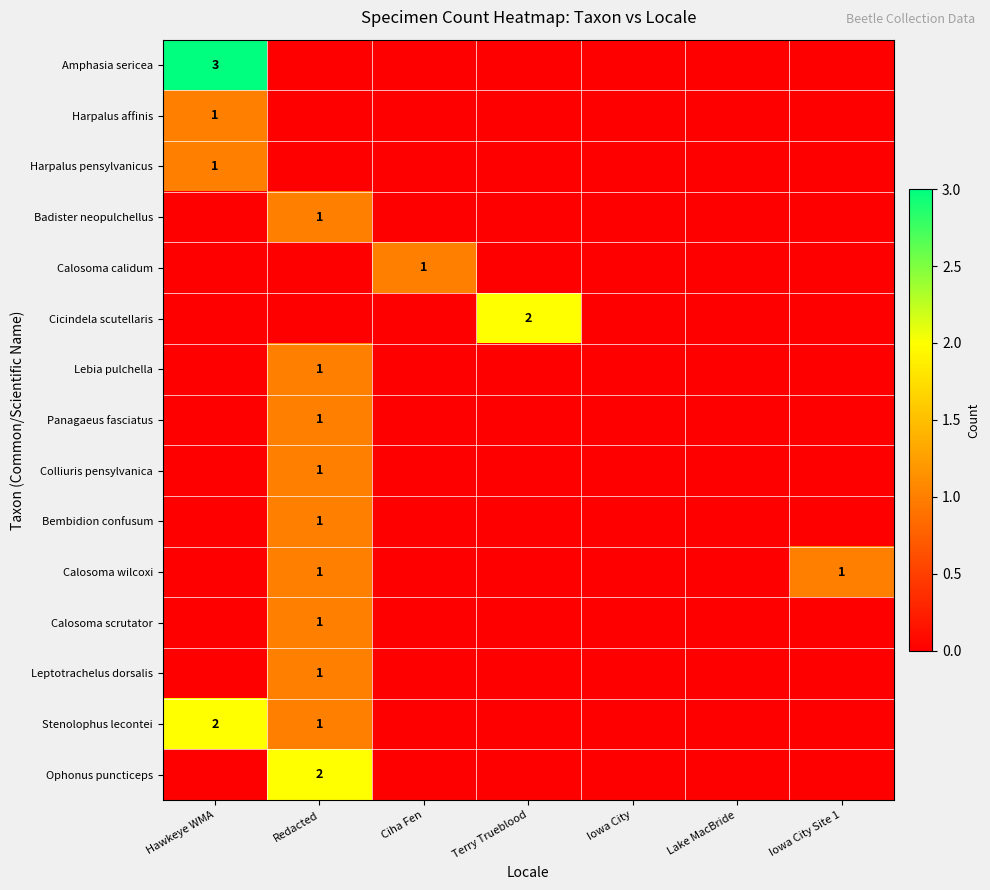

Which has a higher value, Hawkeye WMA or Iowa City?

Hawkeye WMA